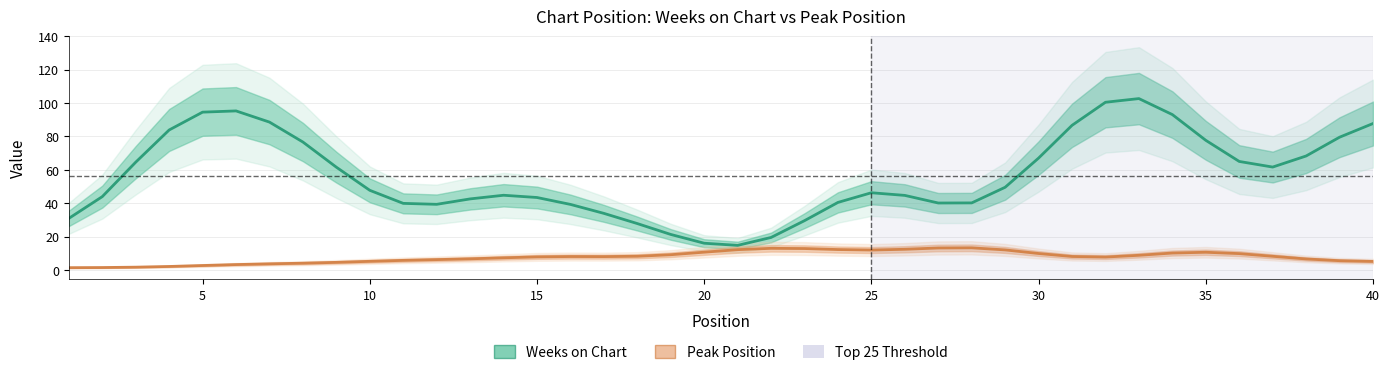

Which series has the widest spread of values?

Weeks on Chart